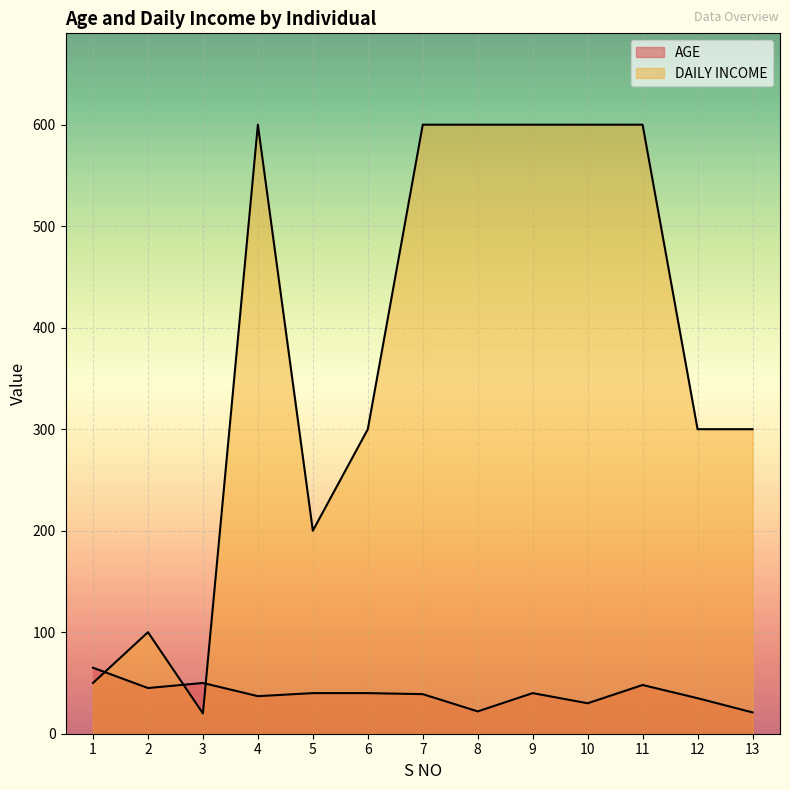

True or false: DAILY INCOME has more than 1 points higher than both neighbors.

True